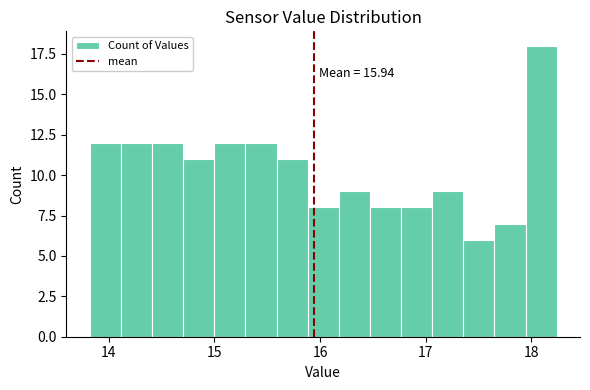

Around what value on the x-axis is the tallest bar? Give the approximate position of its centre, as read against the axis.

18.1